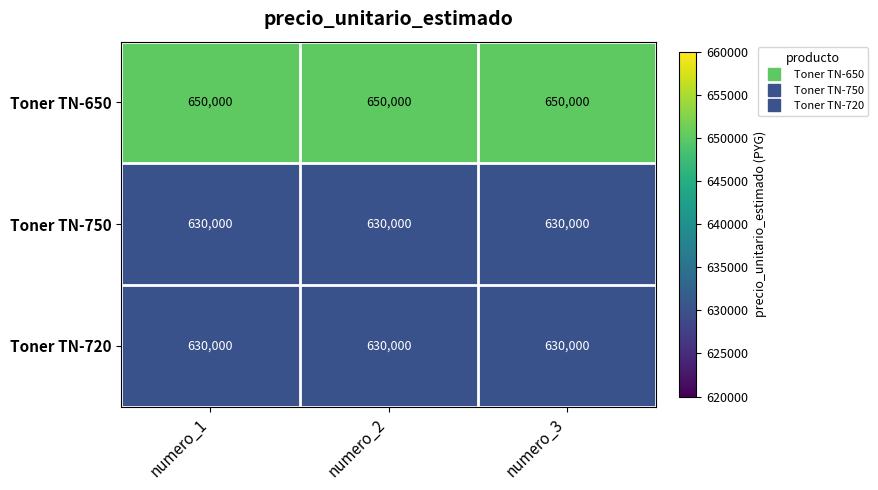

What is the sum of the Toner TN-750 values at numero_3 and numero_2?

1260000